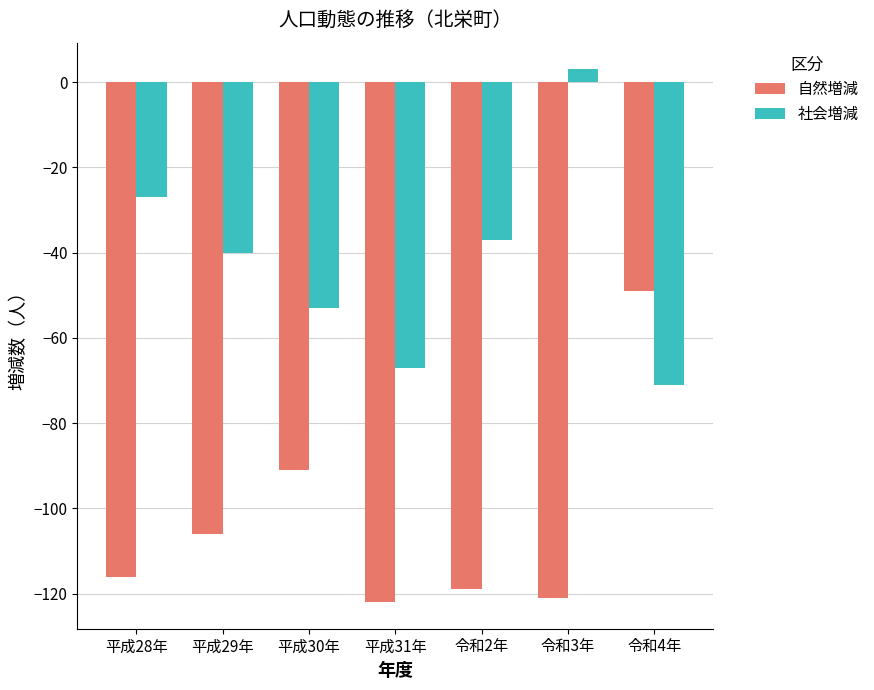

Reading right to left, transcribe all the data shown in this chart.

自然増減: -49	-121	-119	-122	-91	-106	-116
社会増減: -71	3	-37	-67	-53	-40	-27